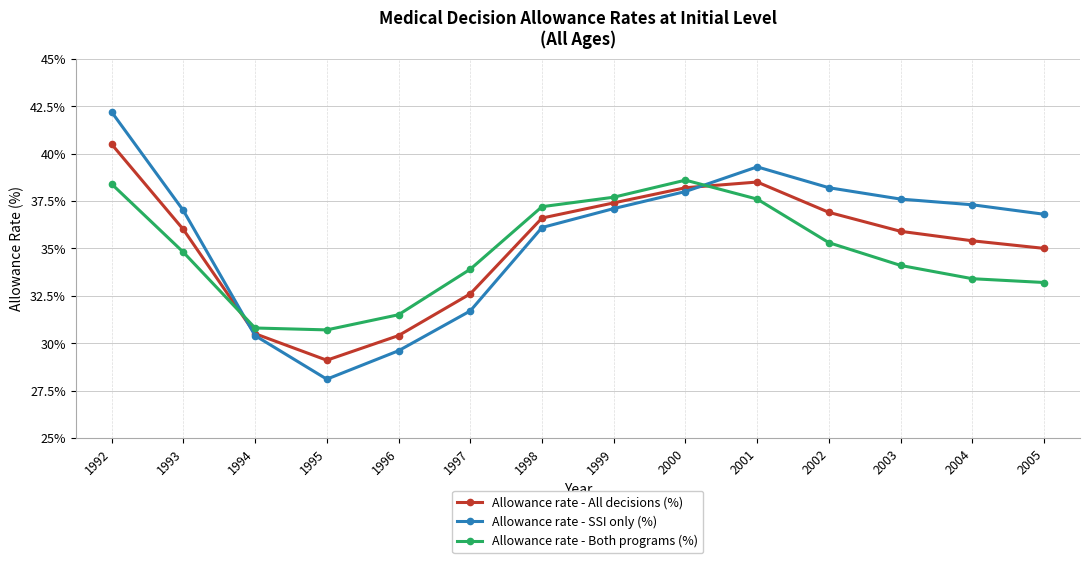

Which series has the largest range (max minus min)?

Allowance rate - SSI only (%)